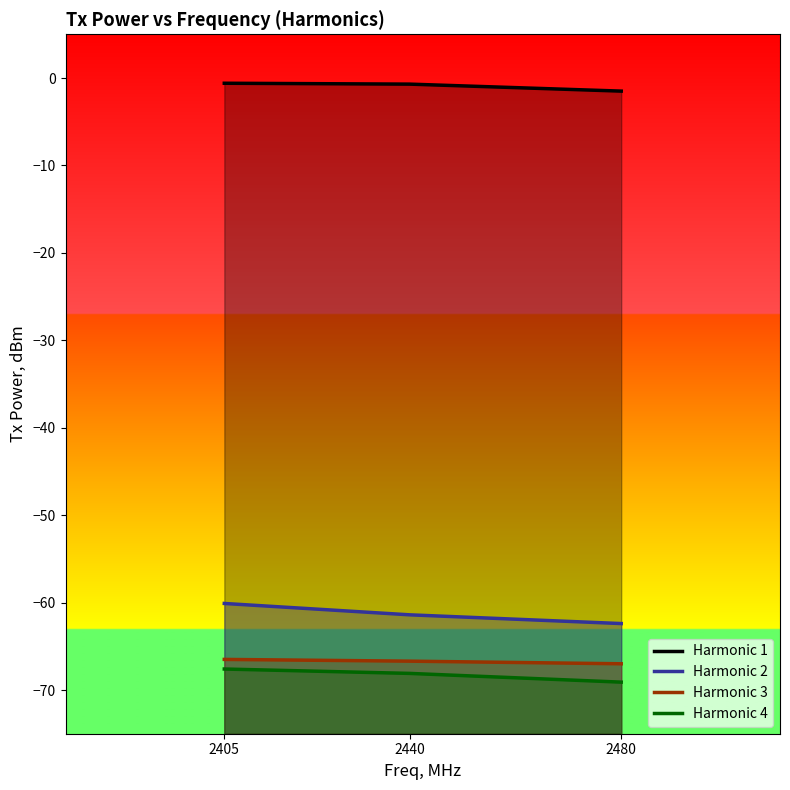

The value of Harmonic 3 at 2440 is -66.7. True or false?

True